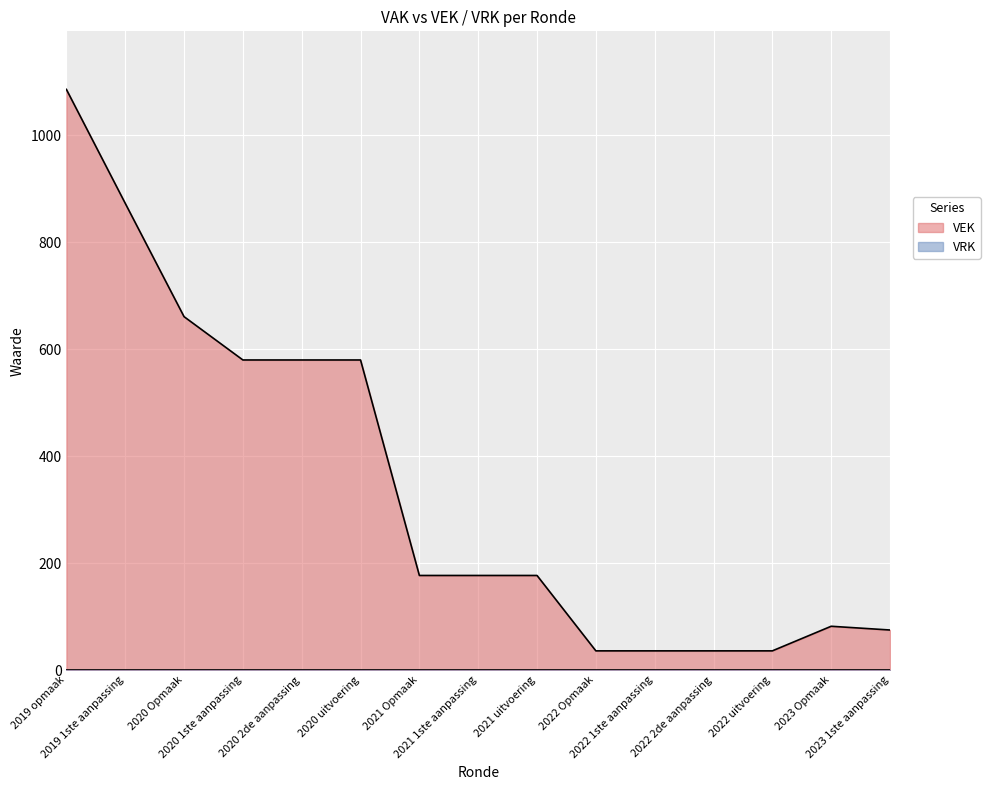

How many interior local peaks (higher than both neighbors) does the data have?

1